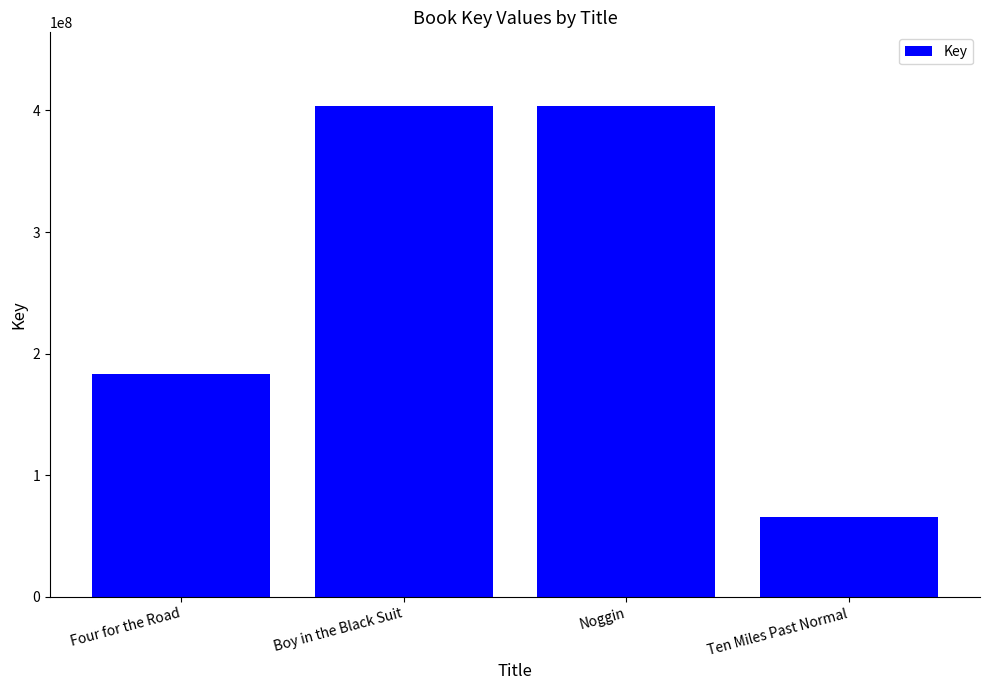

What is the smallest value displayed?

65942651